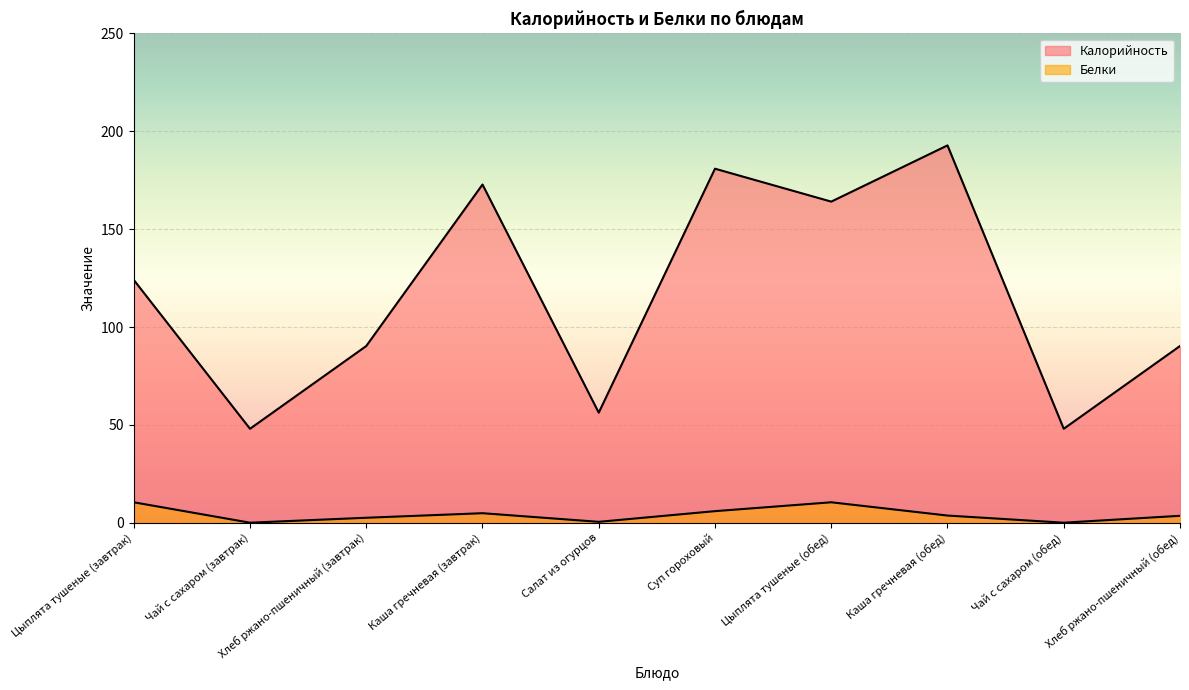

True or false: Калорийность has a value of 48.0 at Чай с сахаром (завтрак).

True